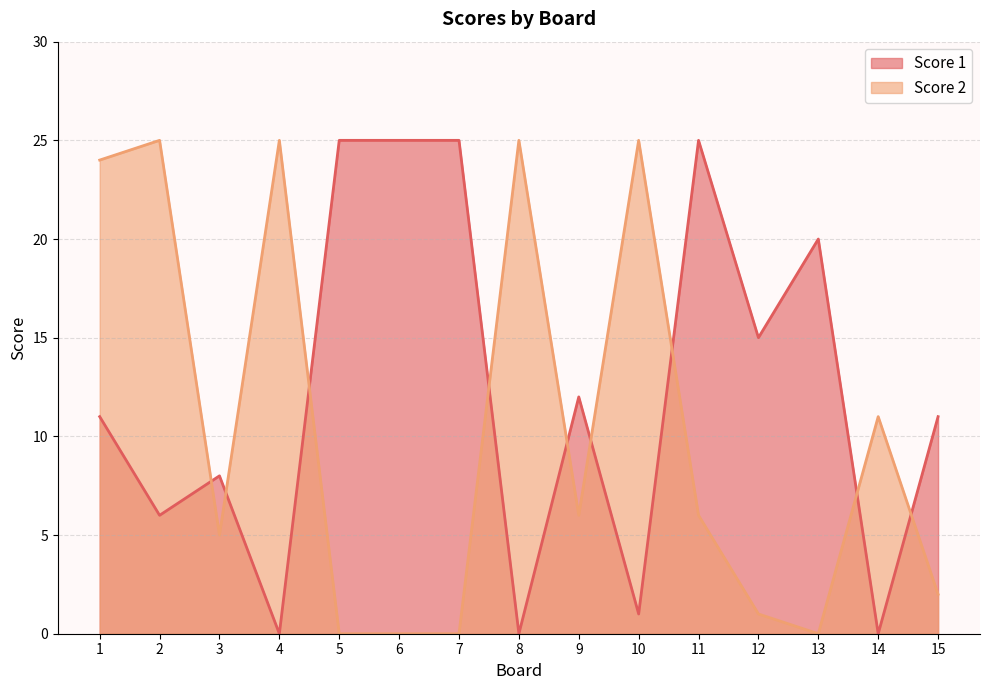

The Score 1 series shows -16 at 4. True or false?

False